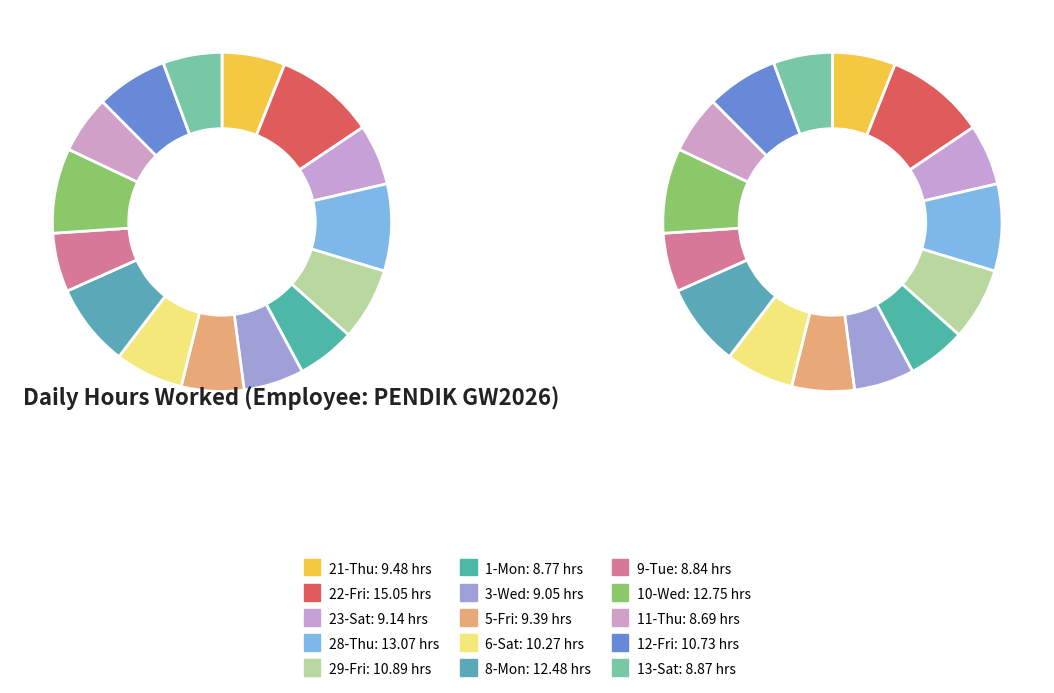

To the nearest percent, what is the difference between the 10-Wed and 29-Fri slice percentages?

1%